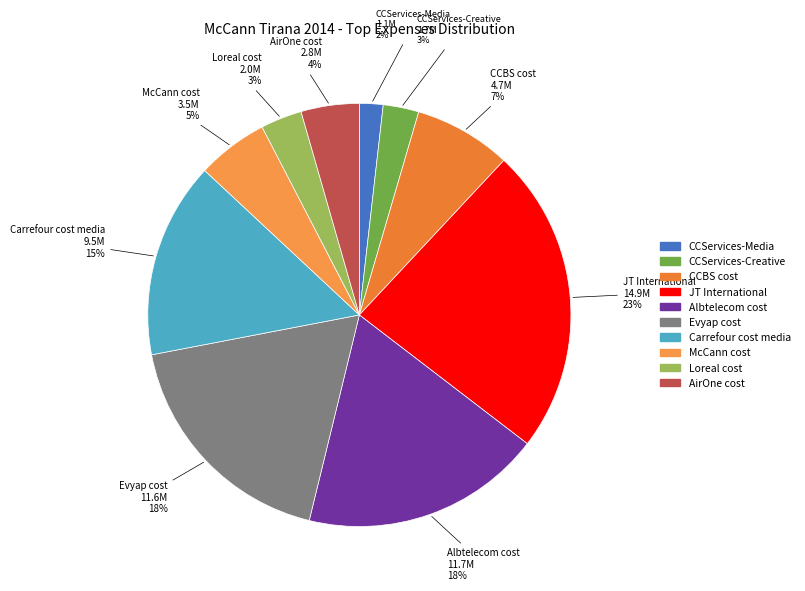

Combined, do CCBS cost and Albtelecom cost account for over 50%?

No